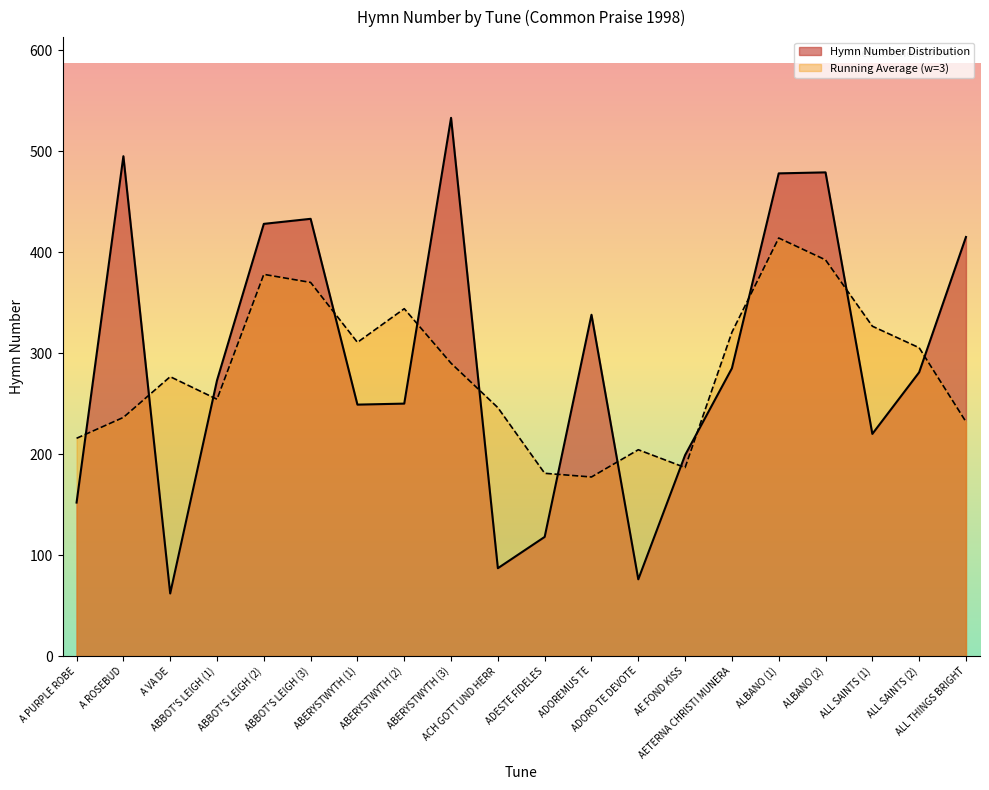

What is the maximum value shown in the chart?

533.0